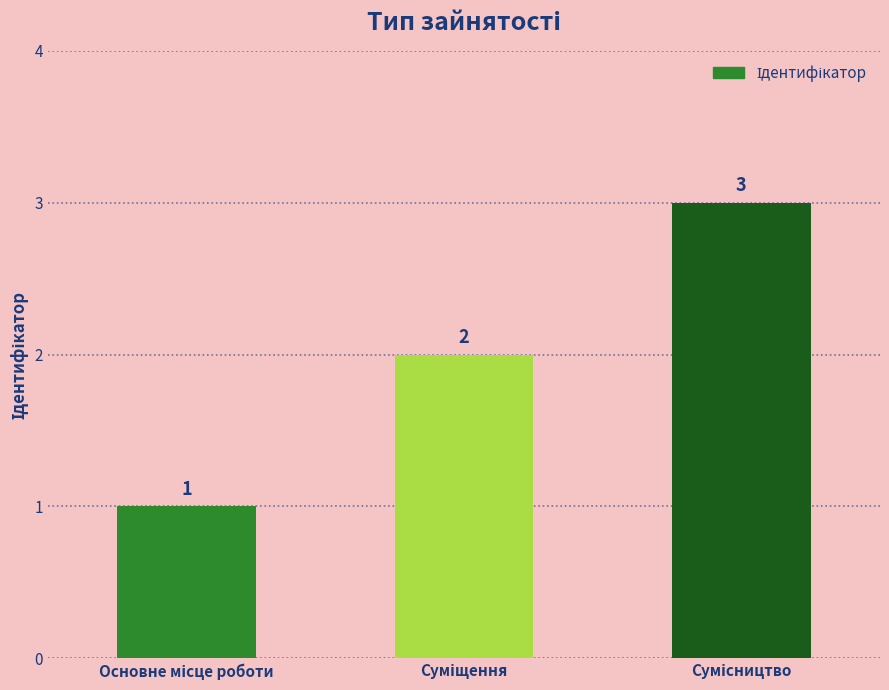

Count the values in the range 1 to 3.

3